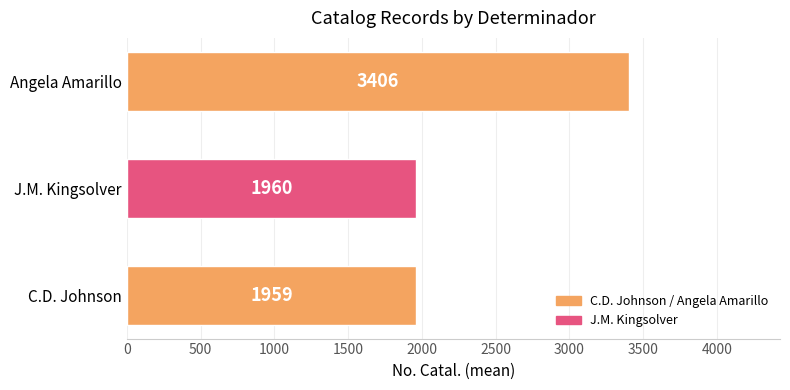

What is the change in value from J.M. Kingsolver to Angela Amarillo?

+1446